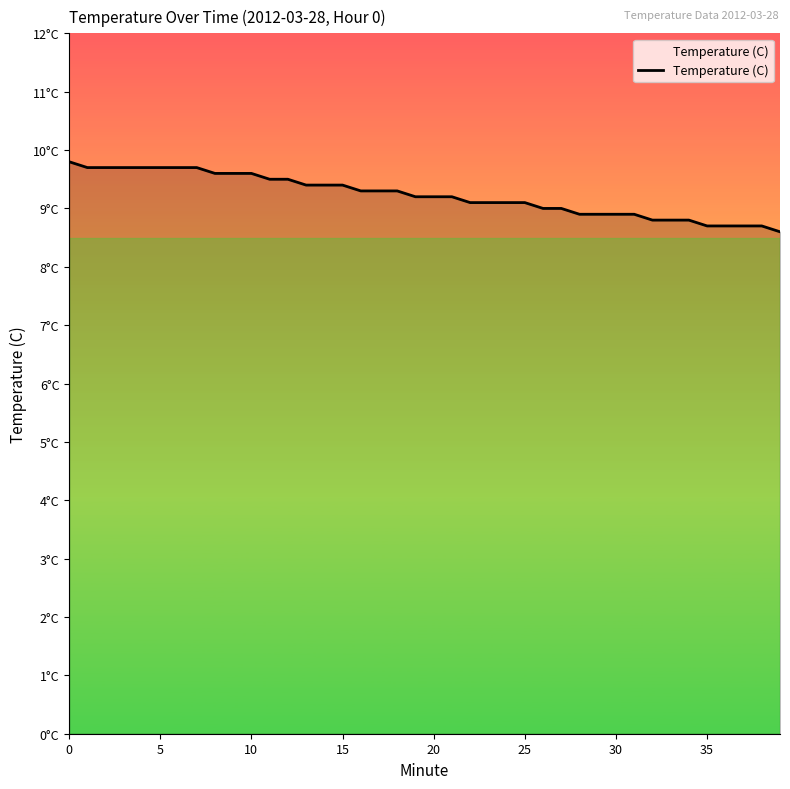

Does the chart display data point markers on the line(s)?

No